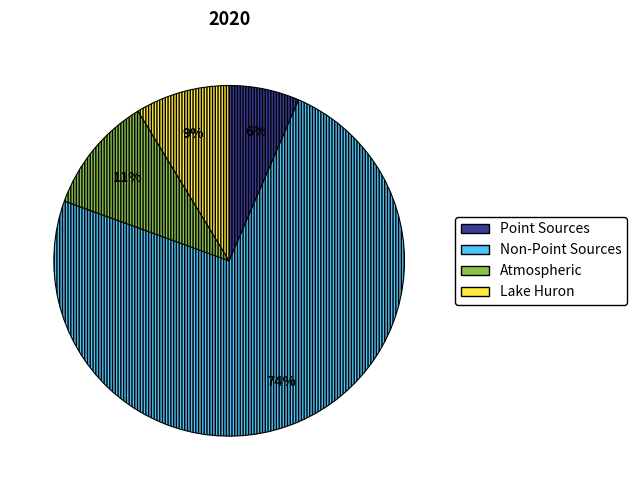

Is there a majority slice in this chart?

Yes